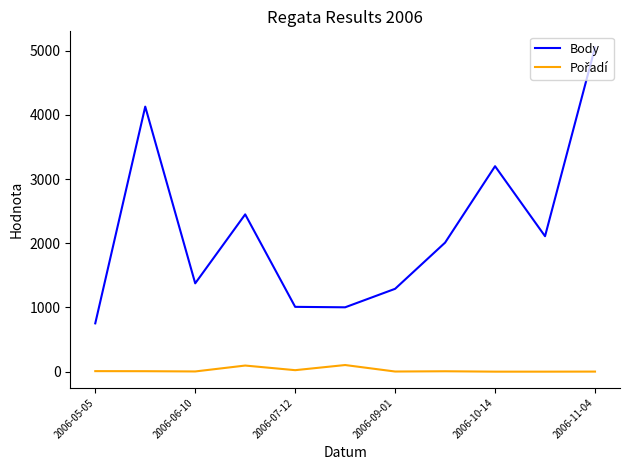

Which series has the largest total across all categories?

Body